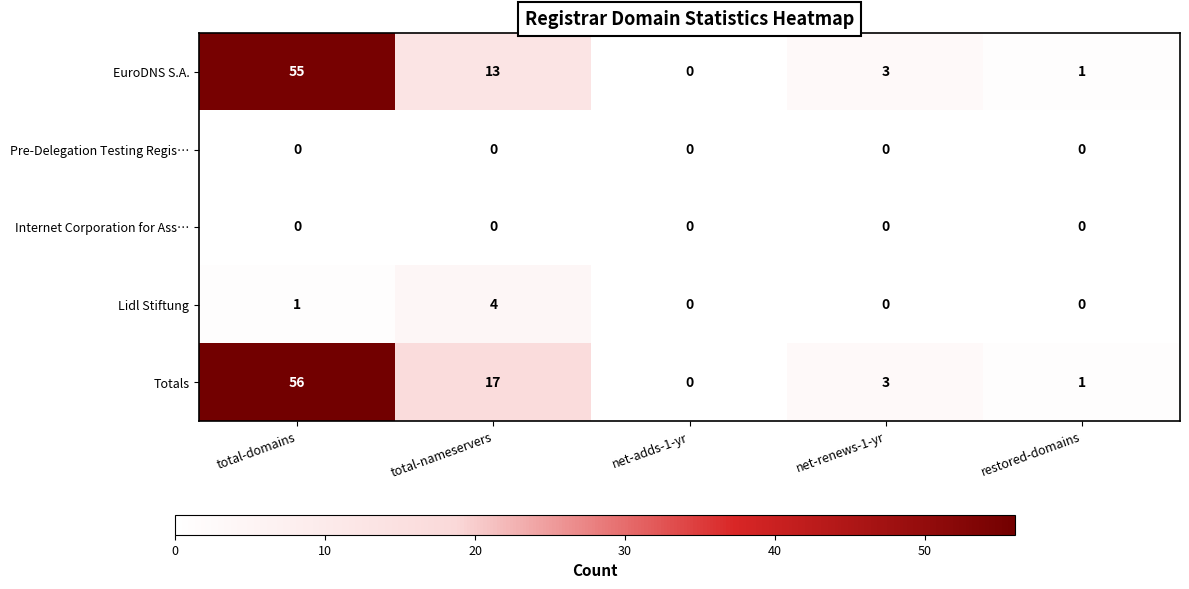

How many positive values does the EuroDNS S.A. series have?

4